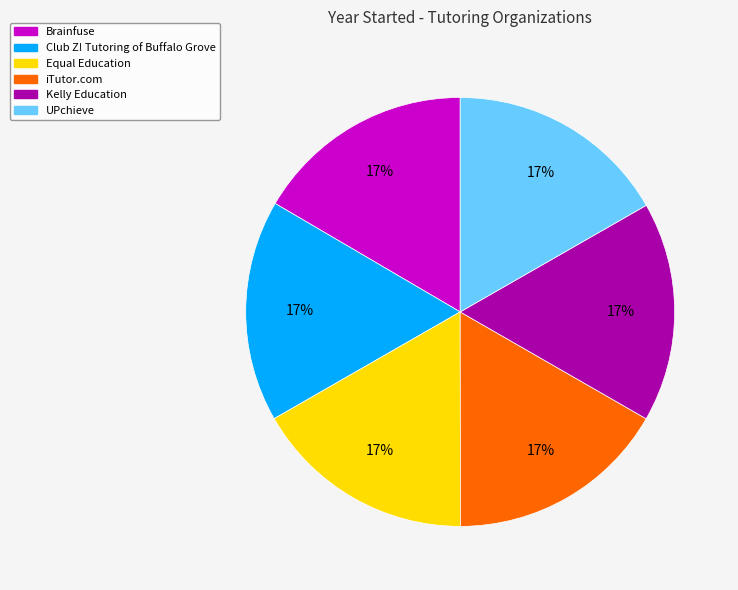

True or false: Brainfuse accounts for 28% of the total.

False